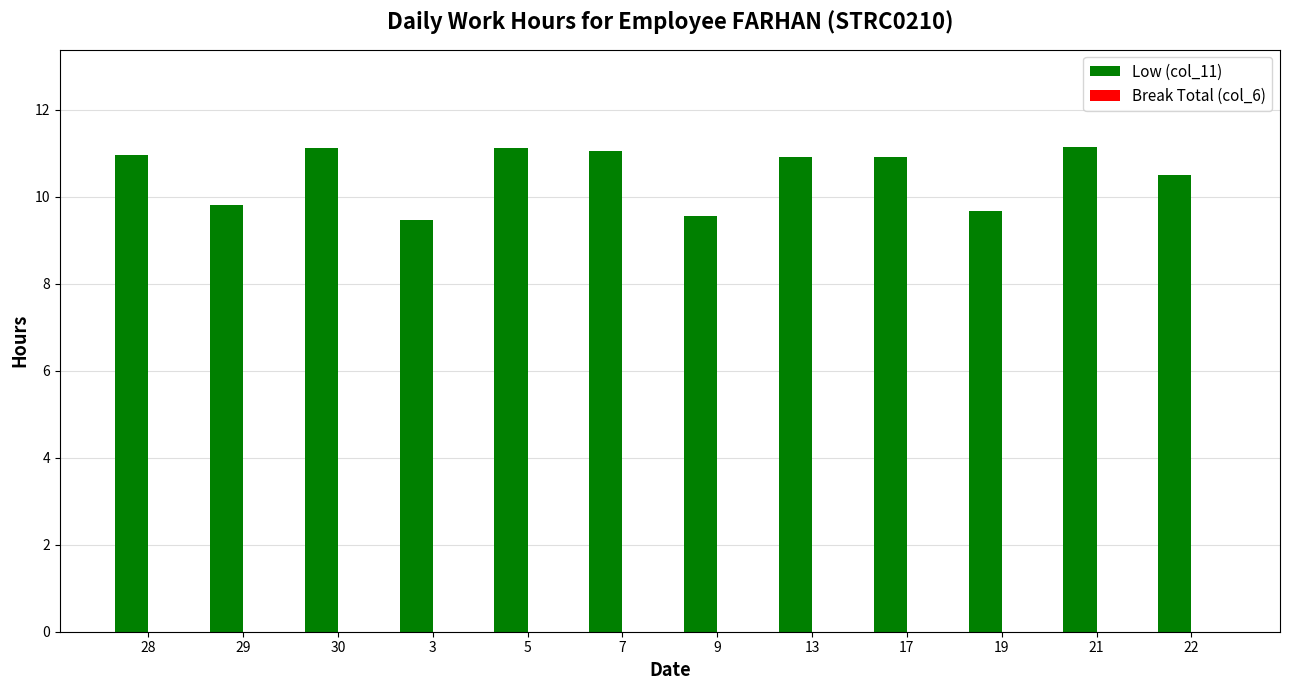

What is the greatest value displayed?

11.2